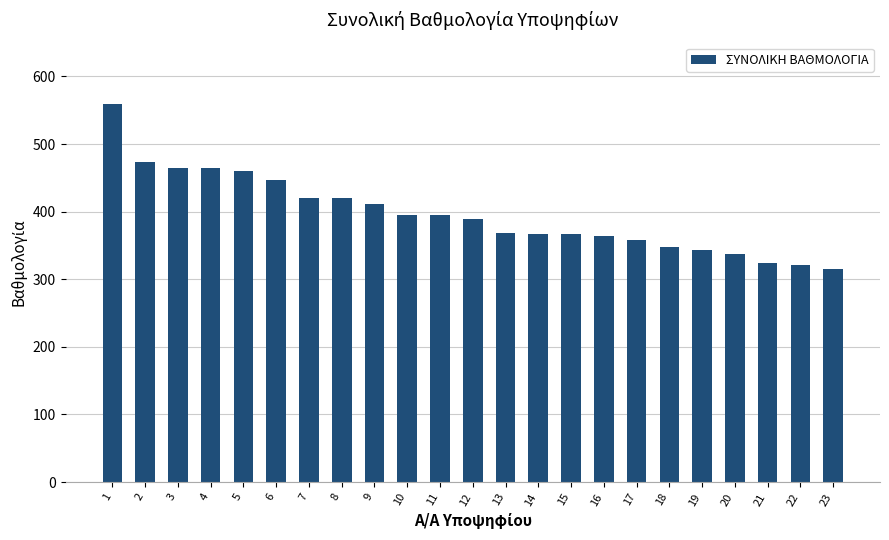

What is the value of the 20th bar from the left?

337.1